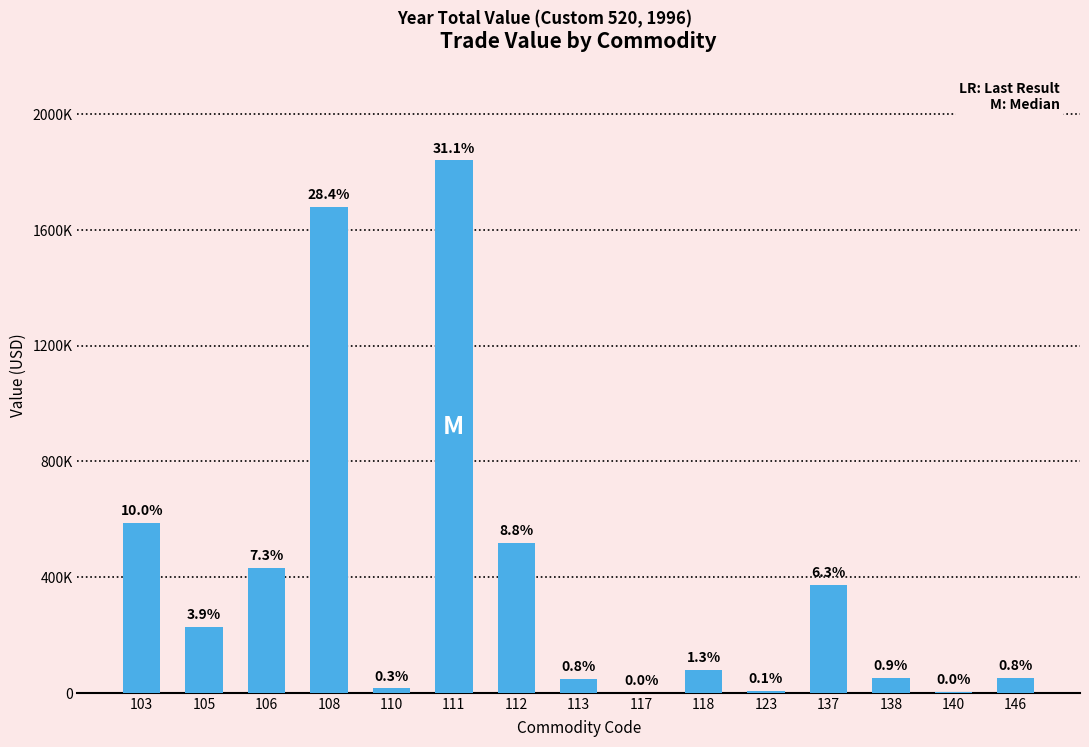

Which category has the lowest value across all series?

117